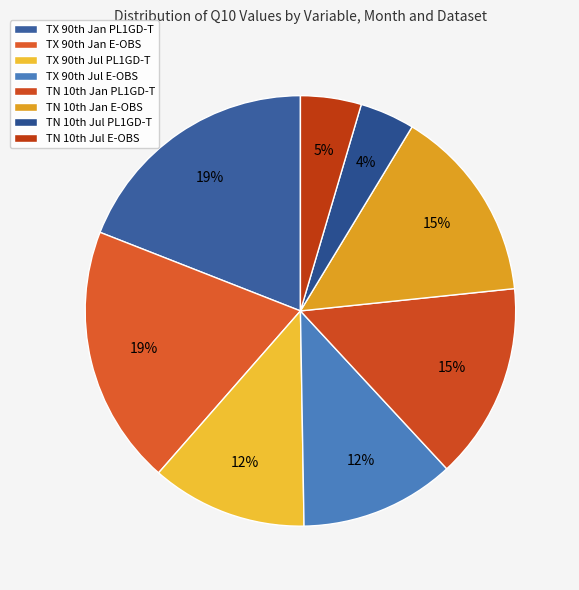

Is there any slice that represents more than half of the pie?

No